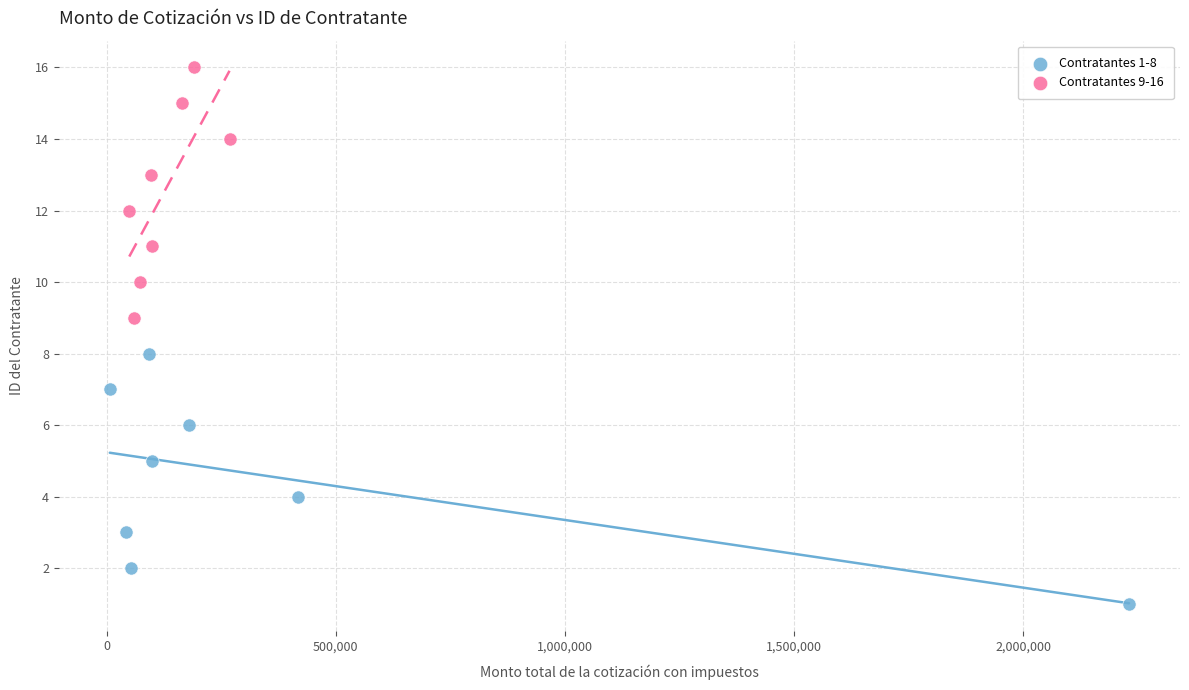

What are all the series names shown in the legend?

Contratantes 1-8, Contratantes 9-16